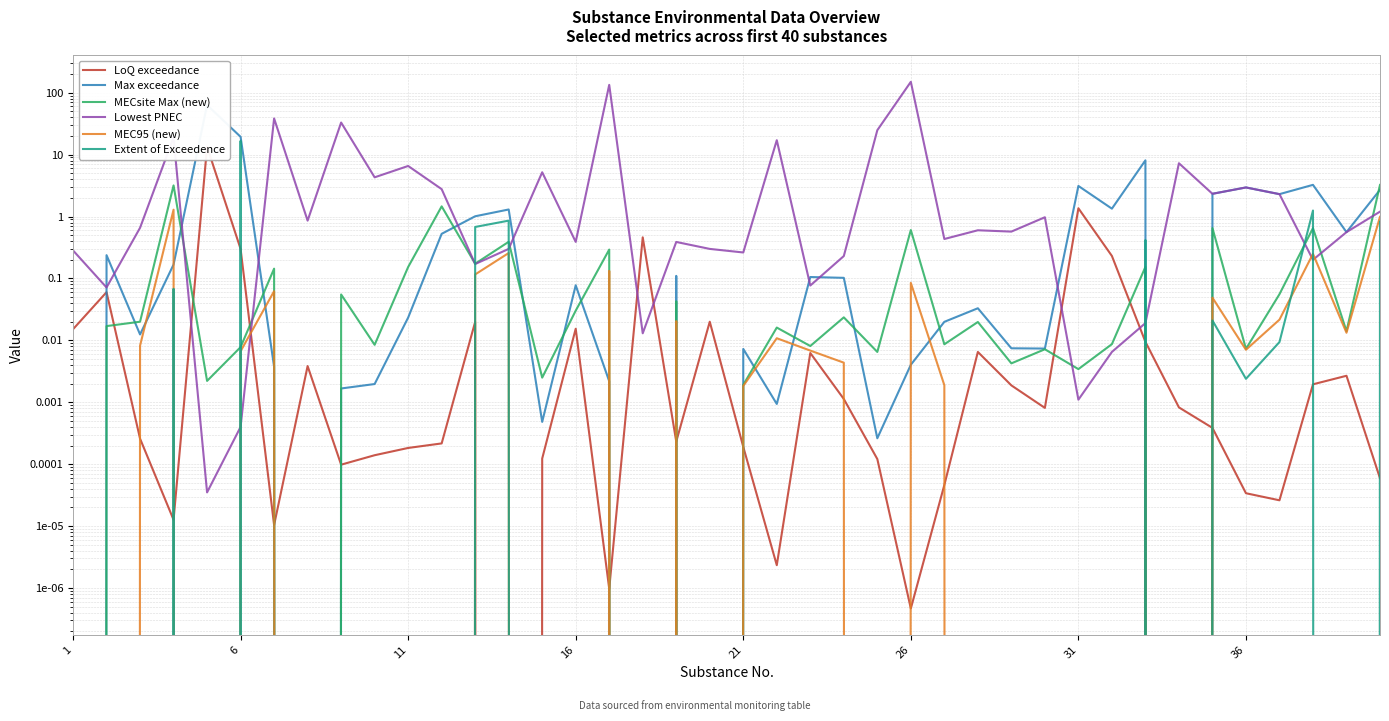

True or false: MEC95 (new) has a value of 0.0 at 6.

False